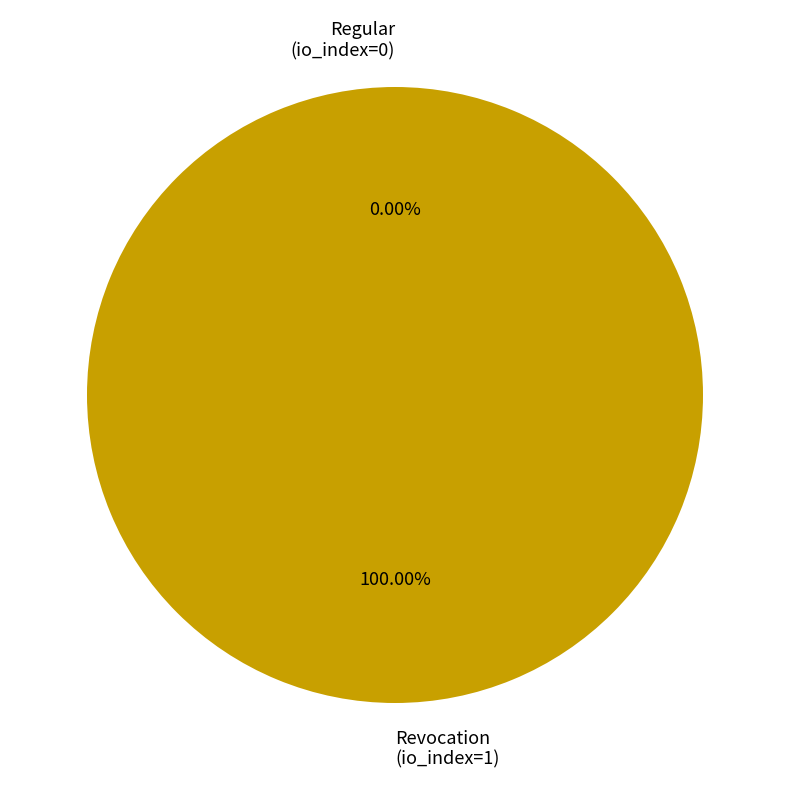

True or false: Revocation (io_index=1) accounts for 100% of the total.

True